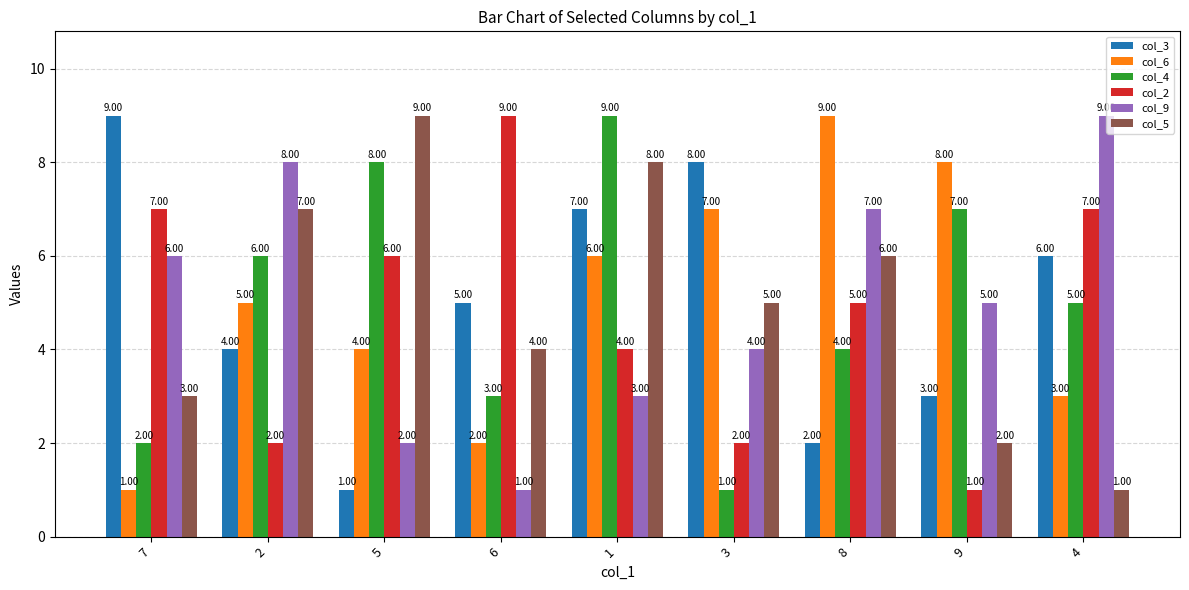

Are the bars grouped side by side (vs. stacked)?

Yes